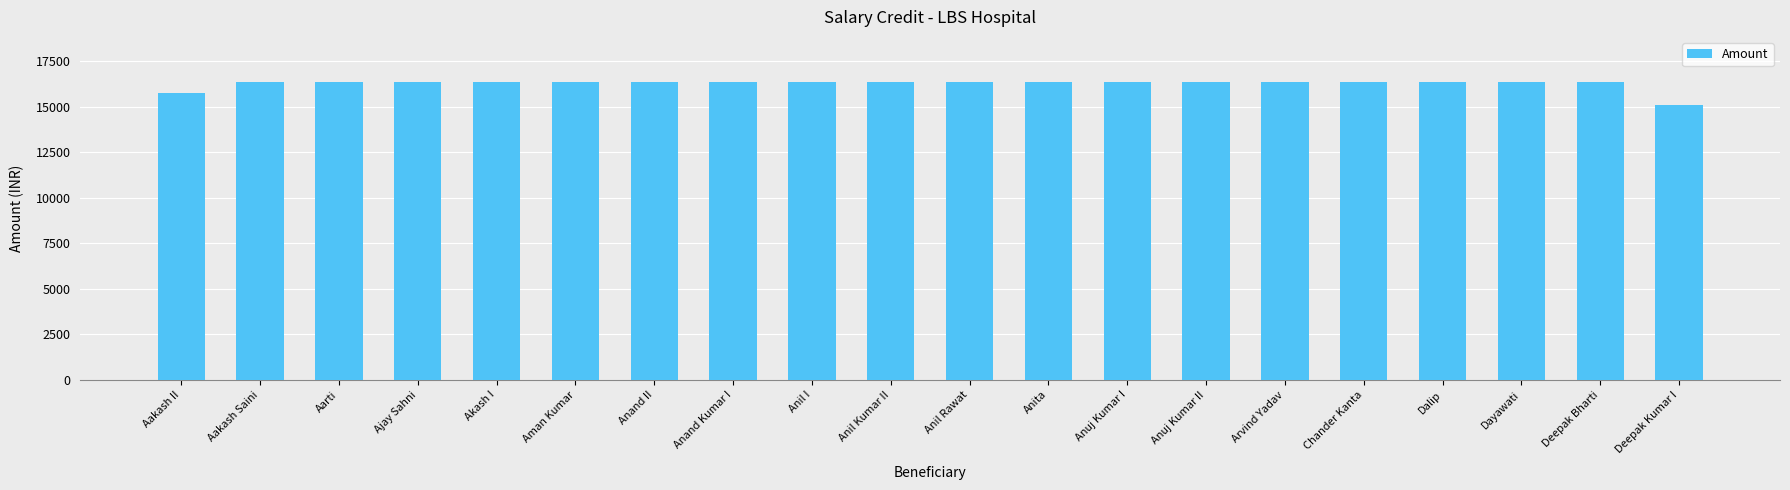

True or false: the data shows 25792 at Dalip.

False